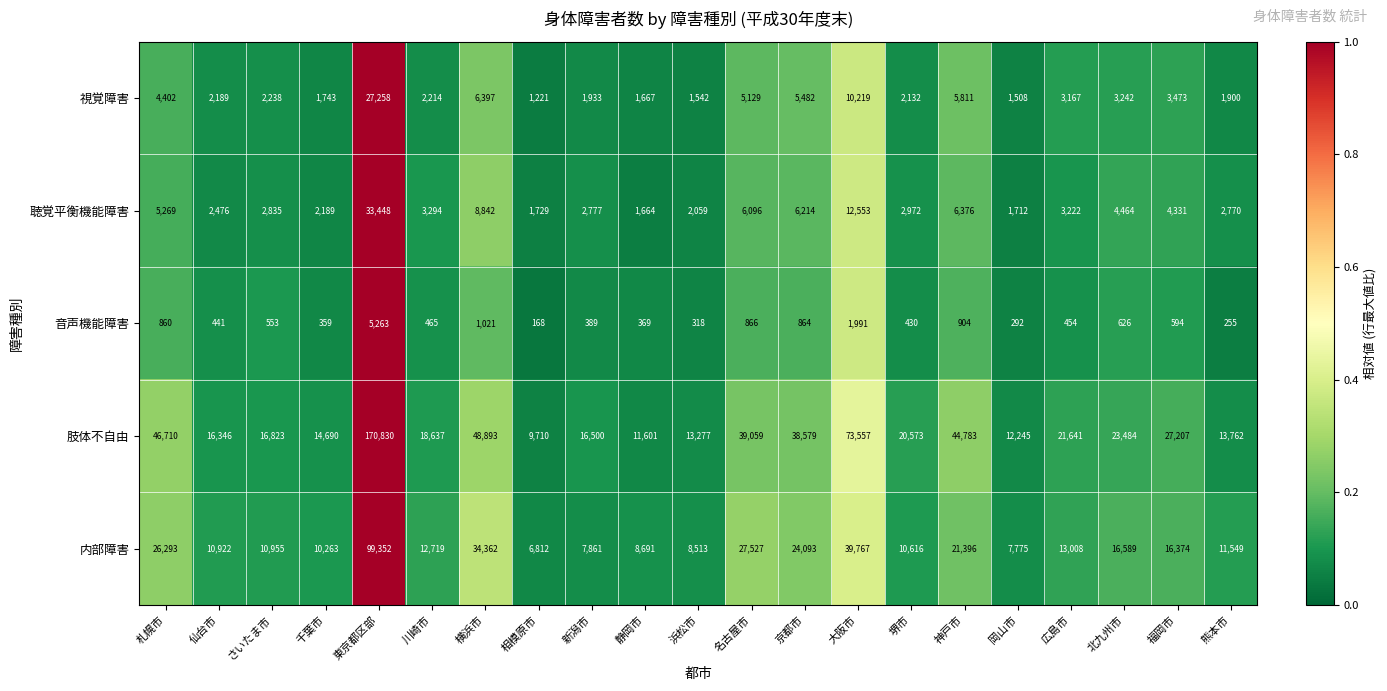

True or false: 聴覚平衡機能障害 has a value of 1444 at 広島市.

False